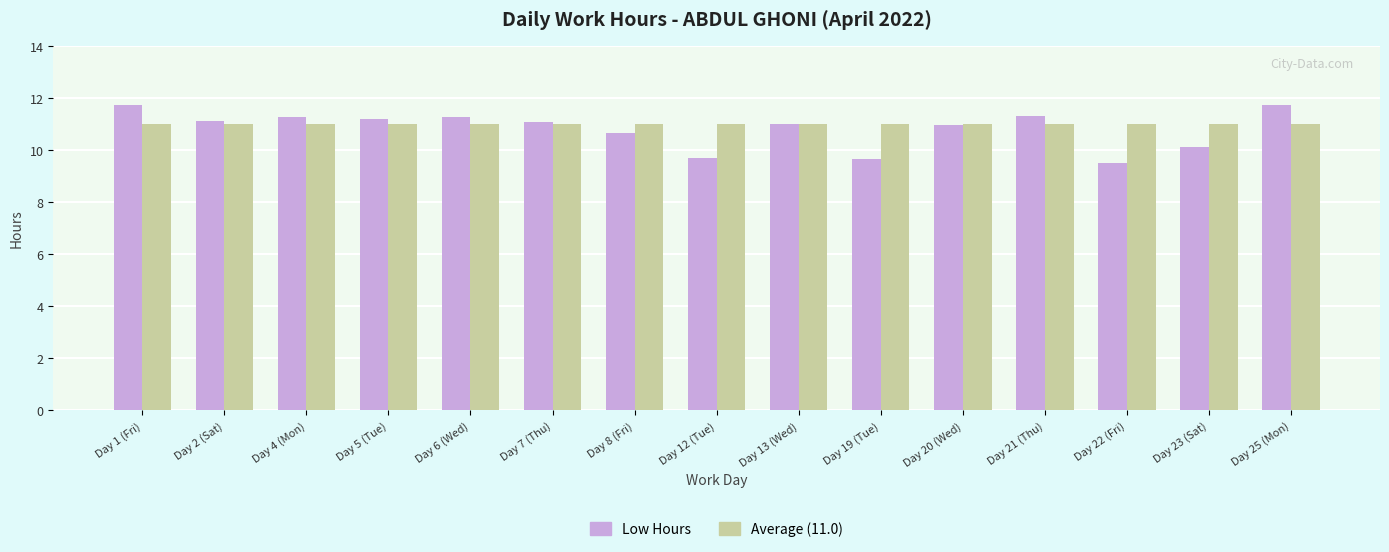

What is the spread (max minus min) of values at Day 8 (Fri)?

0.3